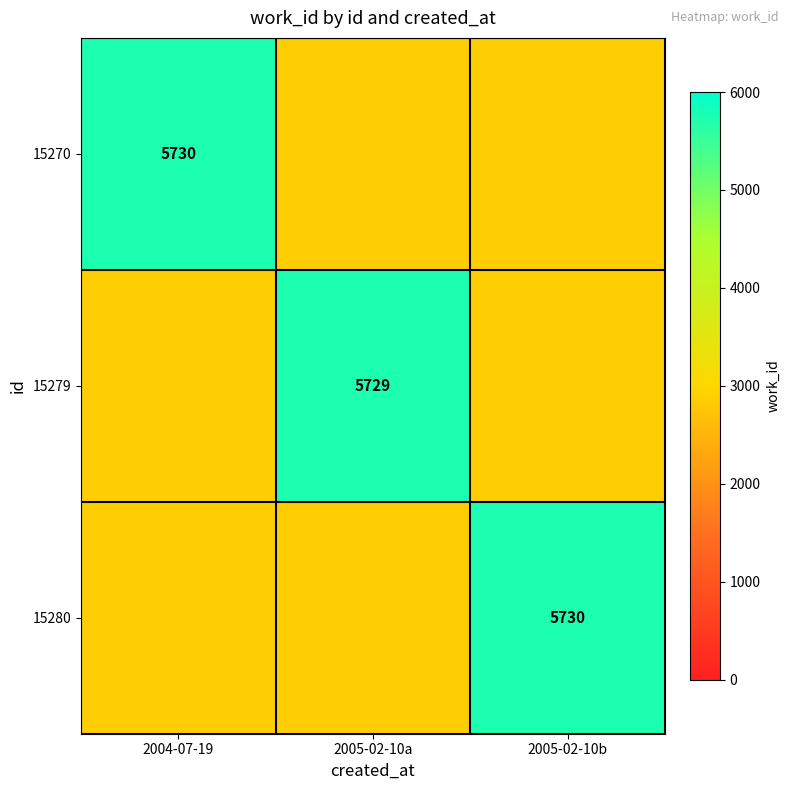

The value of 15279 at 2005-02-10a is 5729.0. True or false?

True